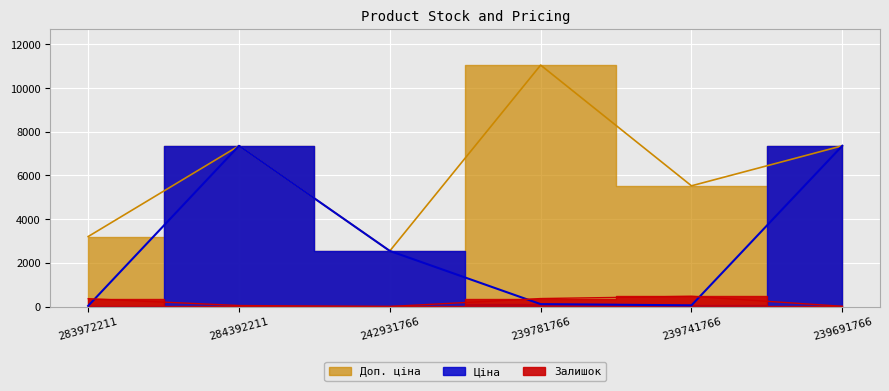

Reading left to right, transcribe all the data shown in this chart.

Залишок: 283972211=360.0	284392211=46.0	242931766=3.0	239781766=366.0	239741766=469.0	239691766=12.0
Ціна: 283972211=32.0	284392211=7360.2	242931766=2545.8	239781766=110.5	239741766=55.3	239691766=7360.2
Доп. ціна: 283972211=3205.0	284392211=7360.2	242931766=2546.0	239781766=11055.0	239741766=5528.0	239691766=7360.2